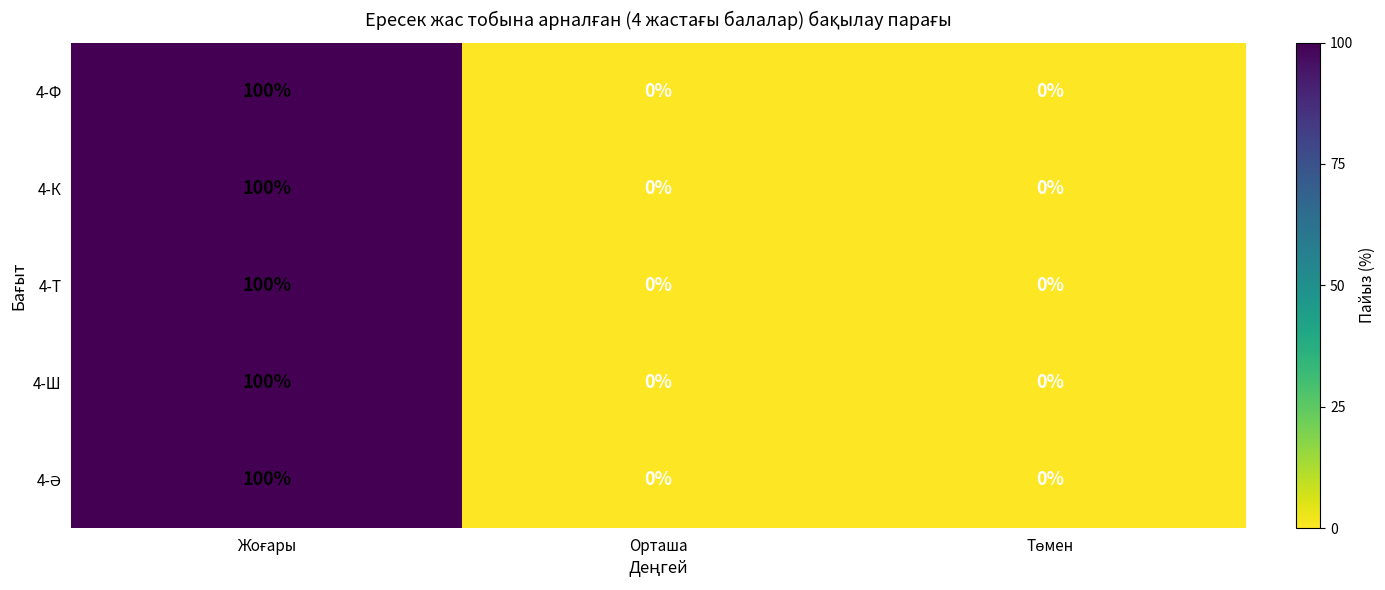

How many 4-Т values are between 0 and 100?

3